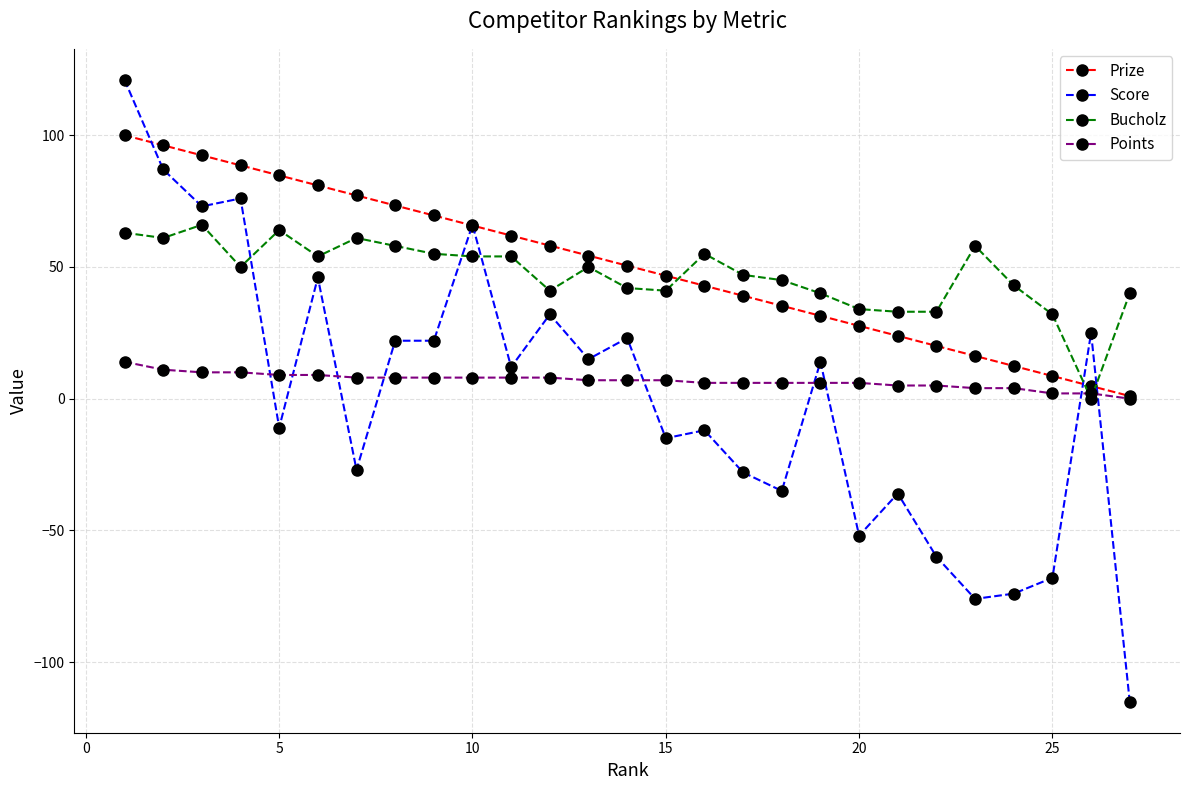

How many series are shown in this chart?

4